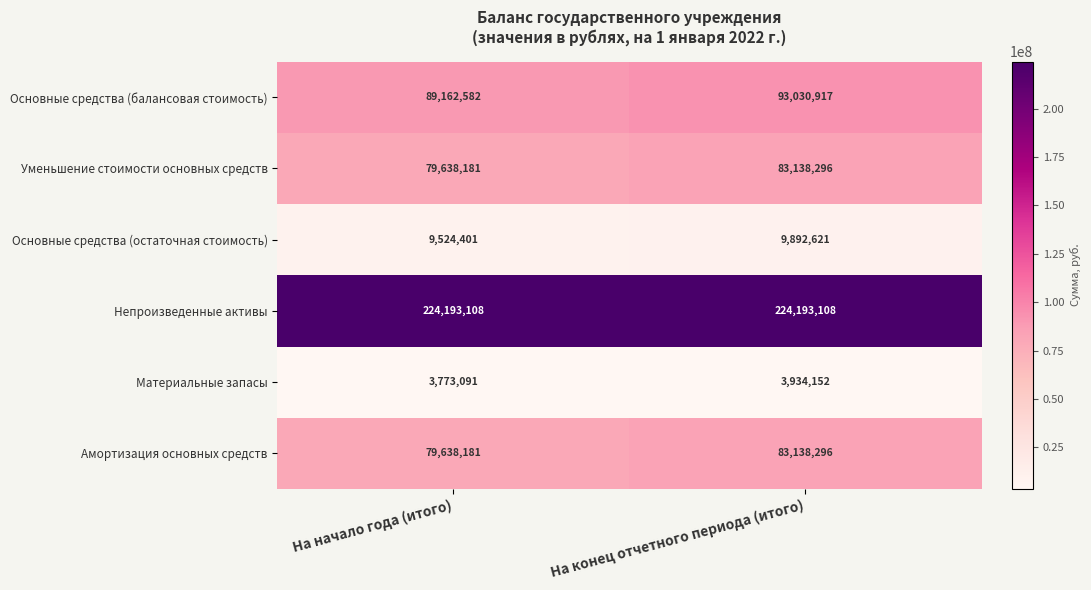

What is the total value across all series at На конец отчетного периода (итого)?

497327390